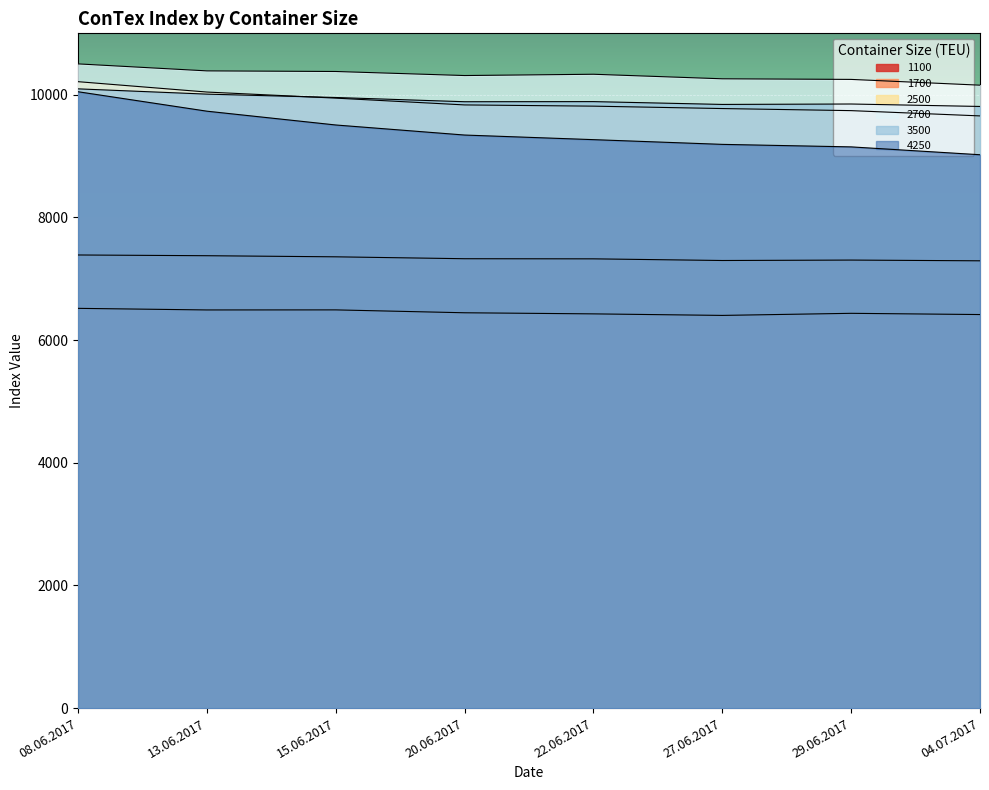

What is the difference between the 2700 values at 13.06.2017 and 15.06.2017?

10